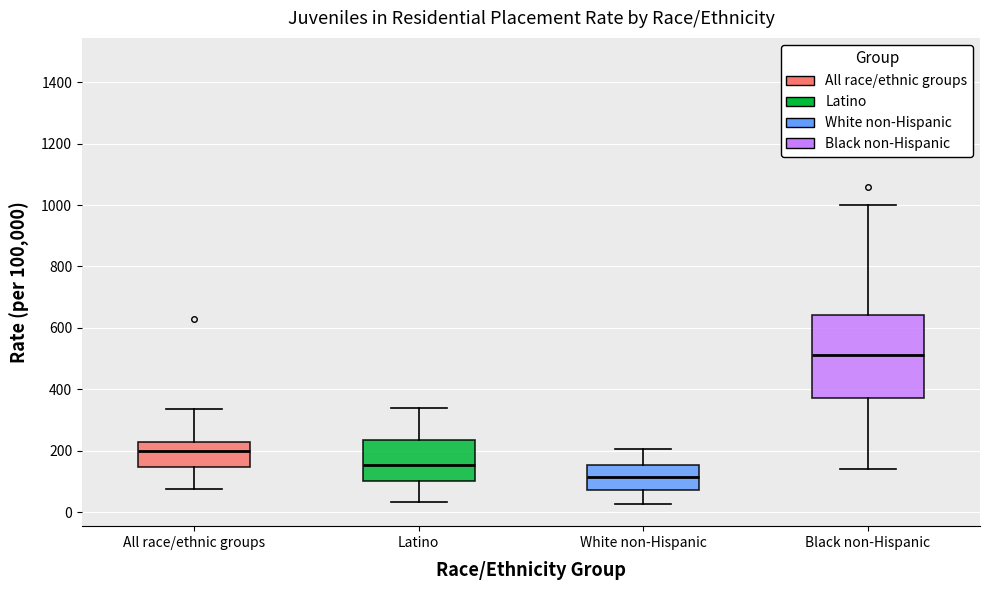

Which box has the lowest median line?

White non-Hispanic